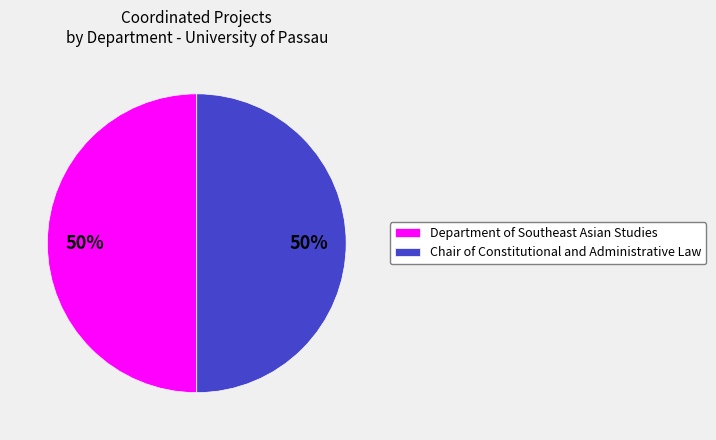

The Chair of Constitutional and Administrative Law slice represents 50% of the pie. True or false?

True